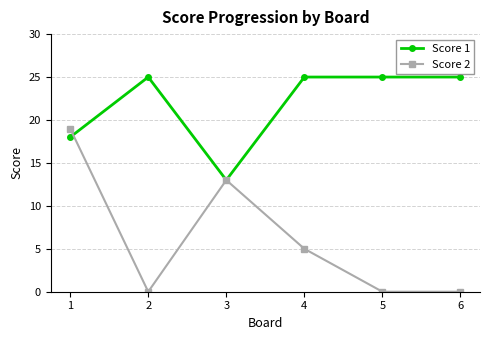

What is the approximate value of Score 2 at 3, to the nearest 5?

15